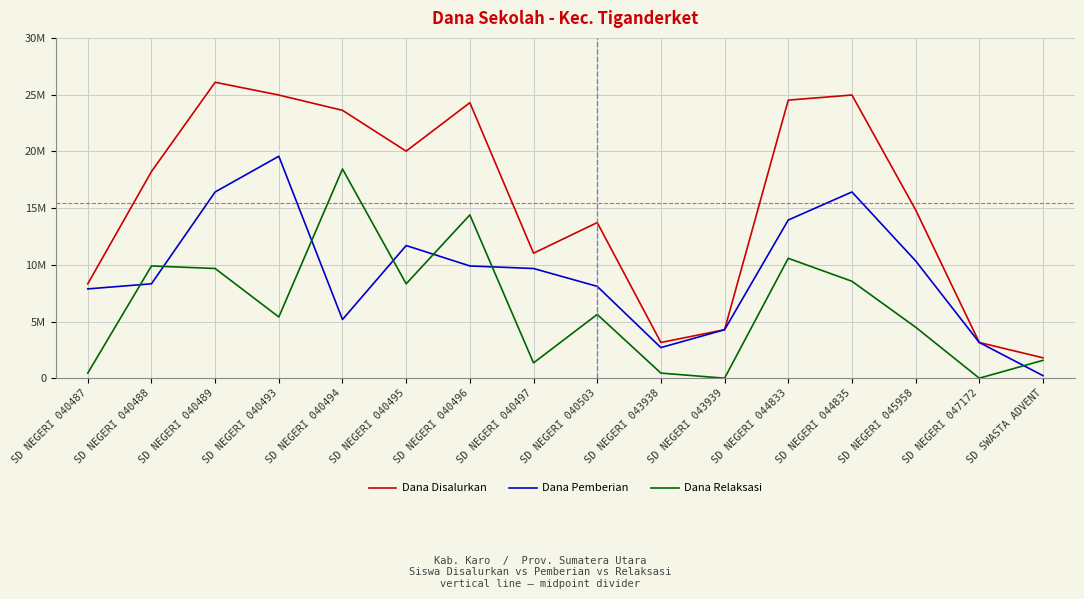

What is the value of the Dana Relaksasi point at the 3rd from the left?

9675000